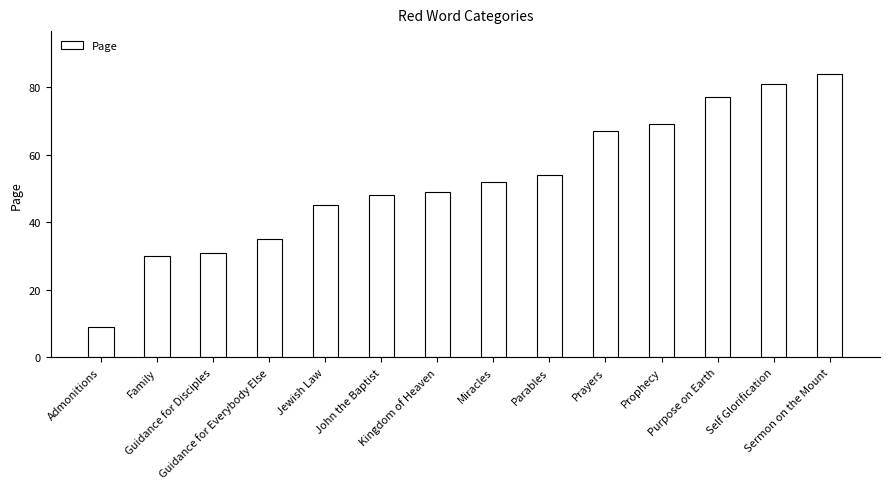

What is the approximate value at Purpose on Earth?

77